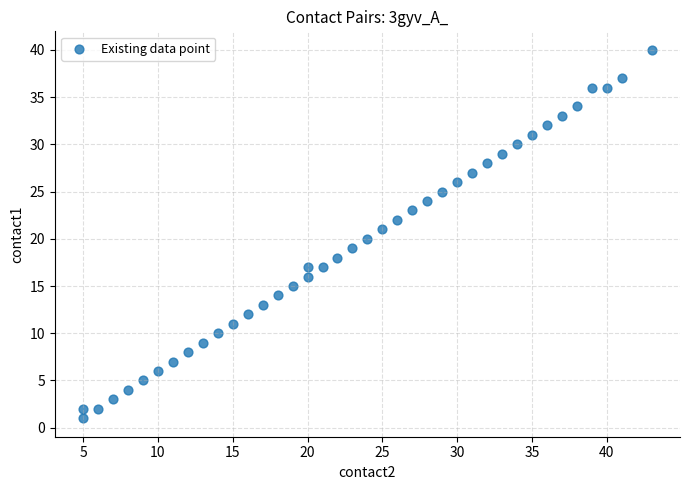

What is the range of X values (max minus min)?

38